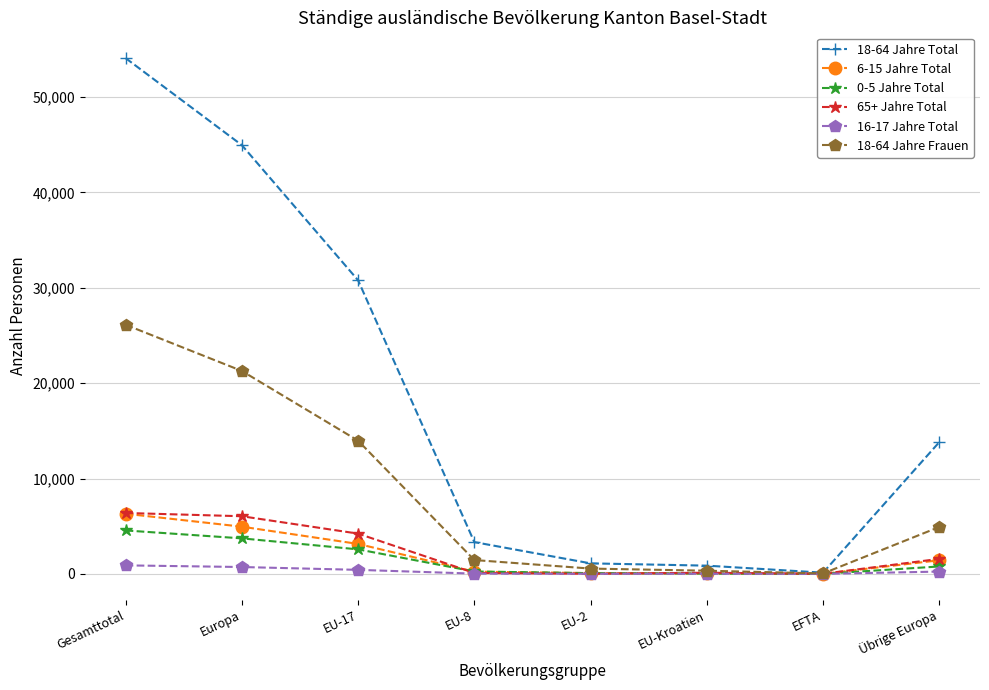

Which series has the largest total across all categories?

18-64 Jahre Total